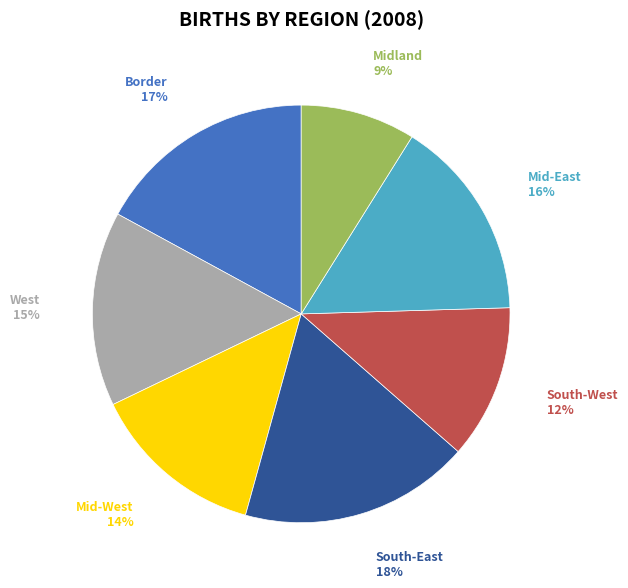

Combined, do South-West and Mid-West account for over 50%?

No